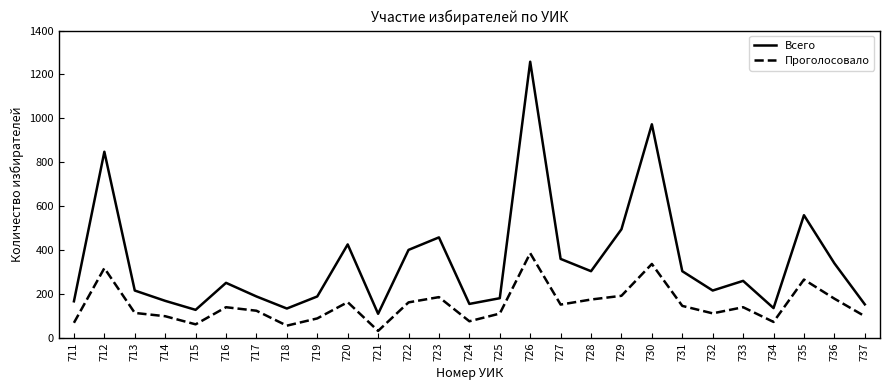

What is the difference between the highest and lowest values at 737?

54